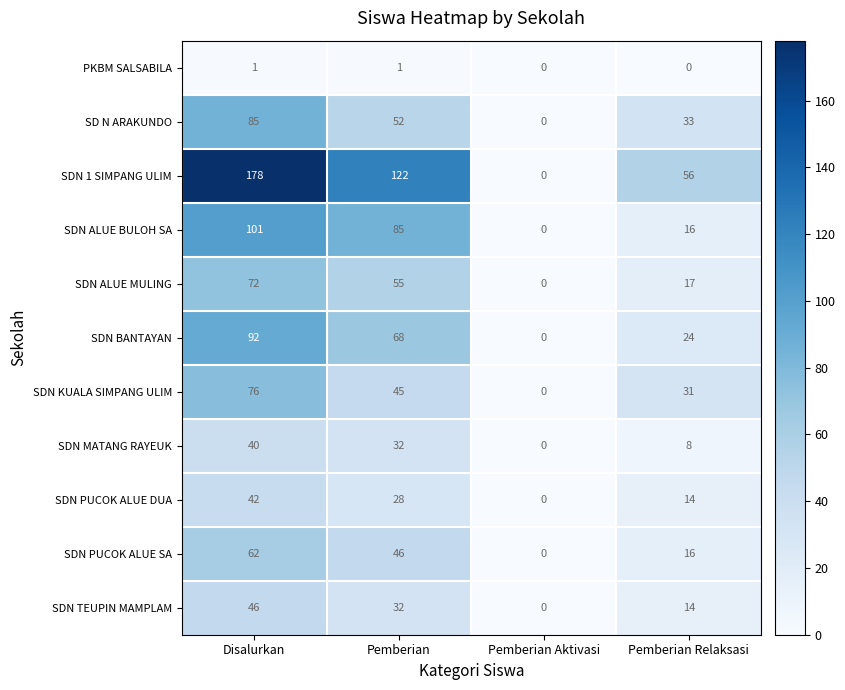

Rank the series at Disalurkan from lowest to highest value.

PKBM SALSABILA, SDN MATANG RAYEUK, SDN PUCOK ALUE DUA, SDN TEUPIN MAMPLAM, SDN PUCOK ALUE SA, SDN ALUE MULING, SDN KUALA SIMPANG ULIM, SD N ARAKUNDO, SDN BANTAYAN, SDN ALUE BULOH SA, SDN 1 SIMPANG ULIM